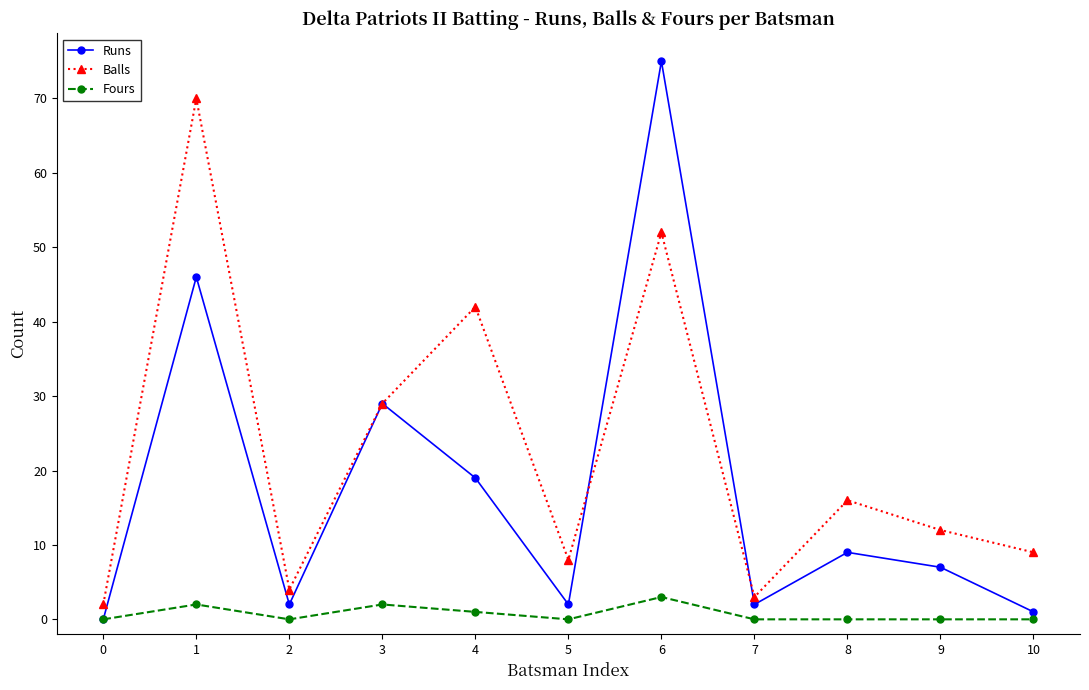

Reading left to right, list all the values displayed in this chart.

Runs: 0=0	1=46	2=2	3=29	4=19	5=2	6=75	7=2	8=9	9=7	10=1
Balls: 0=2	1=70	2=4	3=29	4=42	5=8	6=52	7=3	8=16	9=12	10=9
Fours: 0=0	1=2	2=0	3=2	4=1	5=0	6=3	7=0	8=0	9=0	10=0